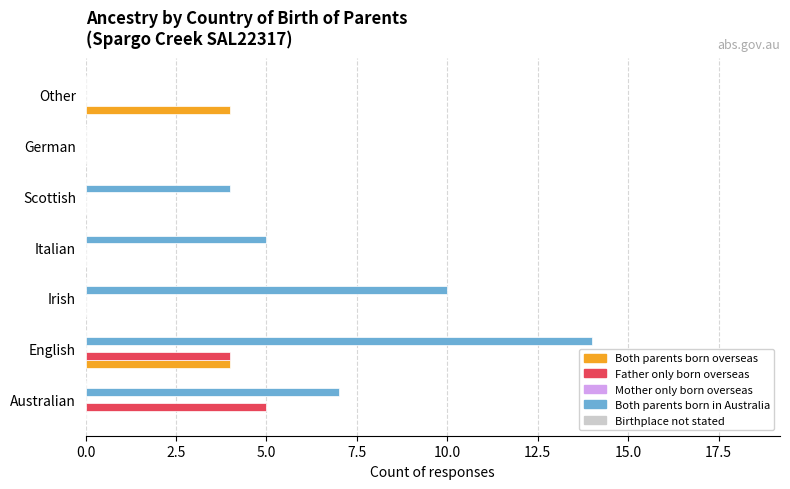

Between Irish and Scottish, which series saw the biggest shift?

Both parents born in Australia